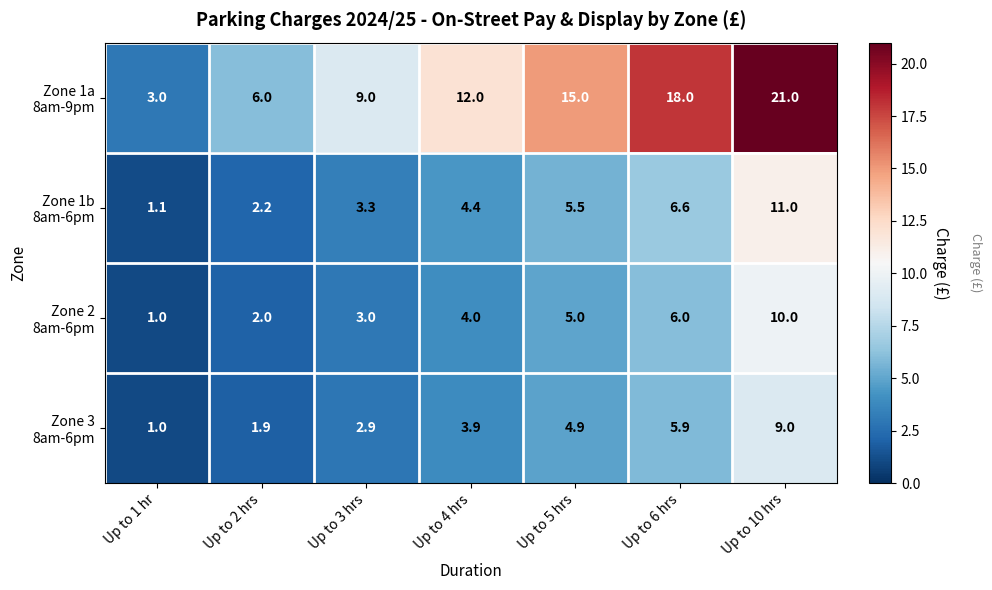

What is the total value across all series at Up to 10 hrs?

51.0